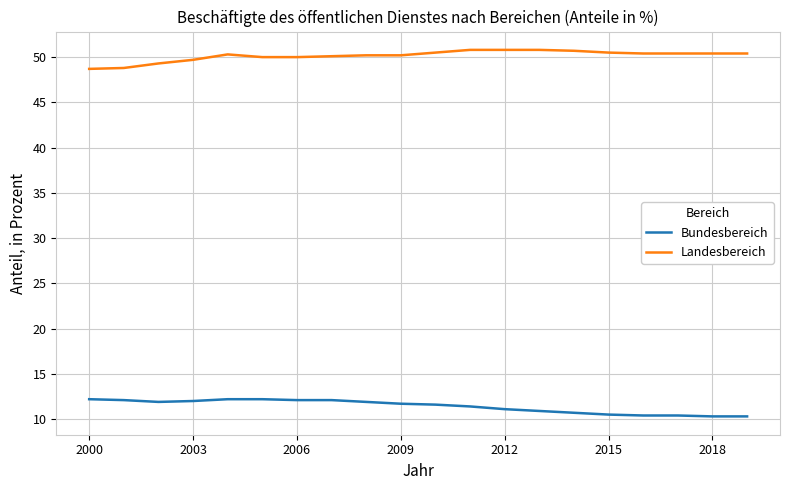

What is the difference between the maximum and minimum values in the Landesbereich series?

2.1